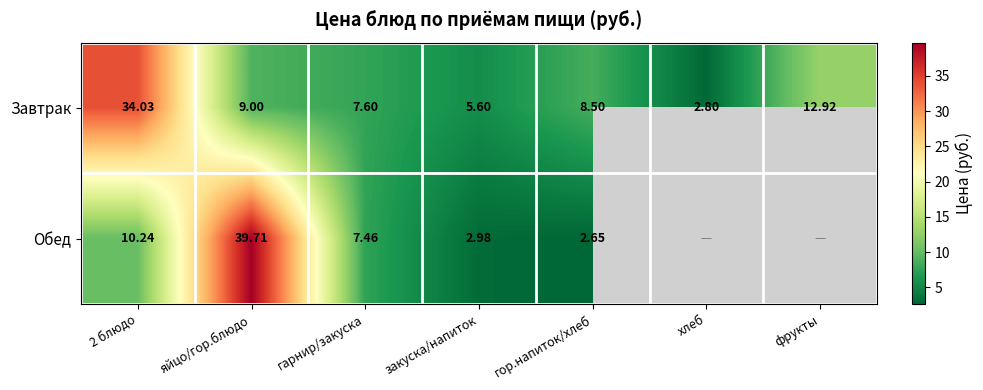

How many values in the Завтрак series are below 8?

3